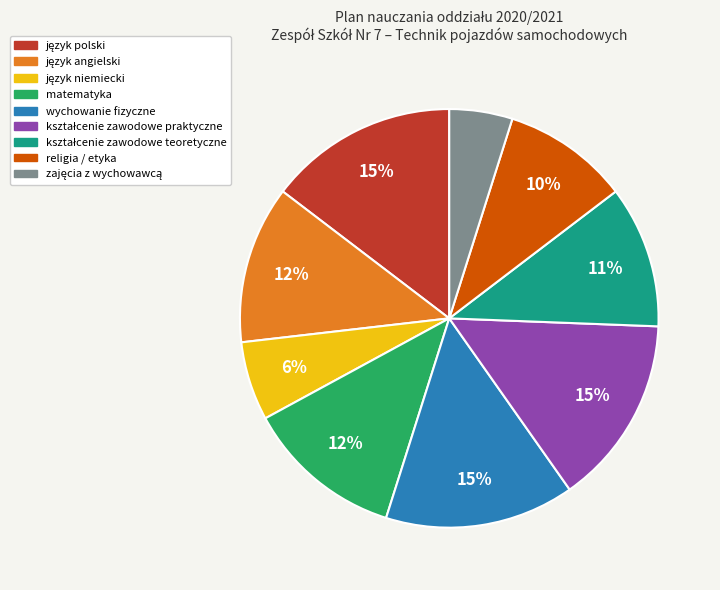

The wychowanie fizyczne slice represents 15% of the pie. True or false?

True